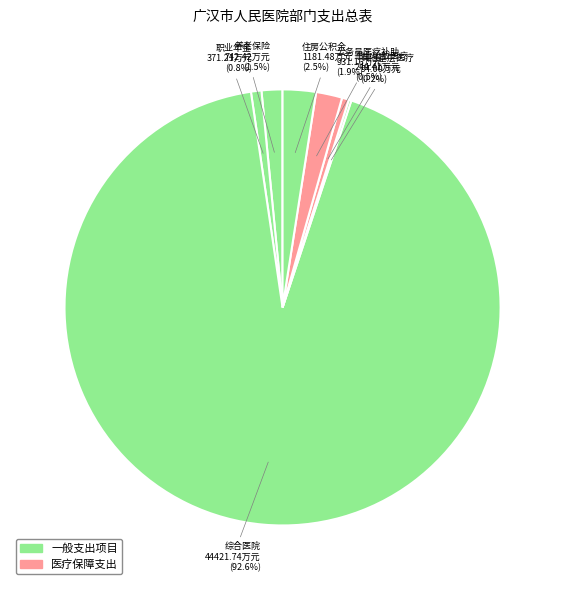

Which slice represents more than half of the pie?

综合医院